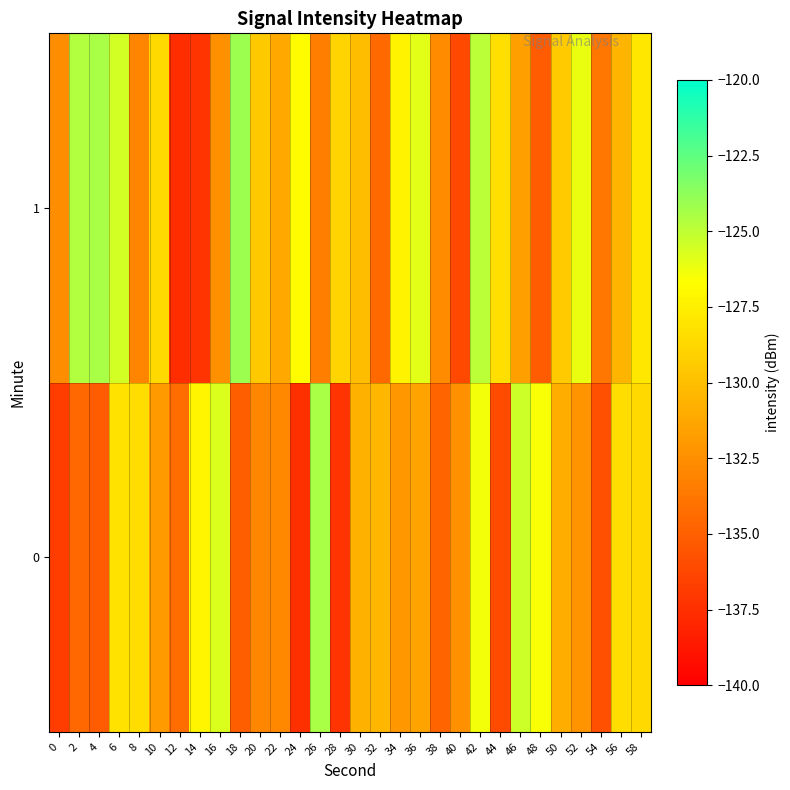

Which series has the largest total across all categories?

1